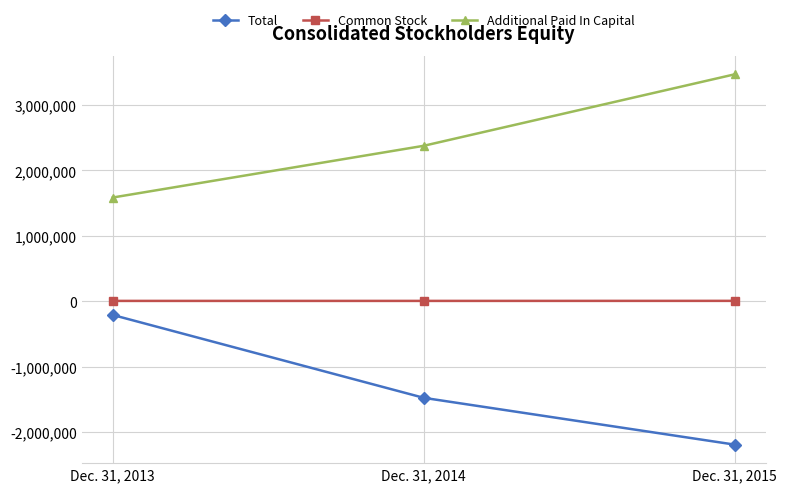

What is the sum of the Common Stock values at Dec. 31, 2015 and Dec. 31, 2014?

9800